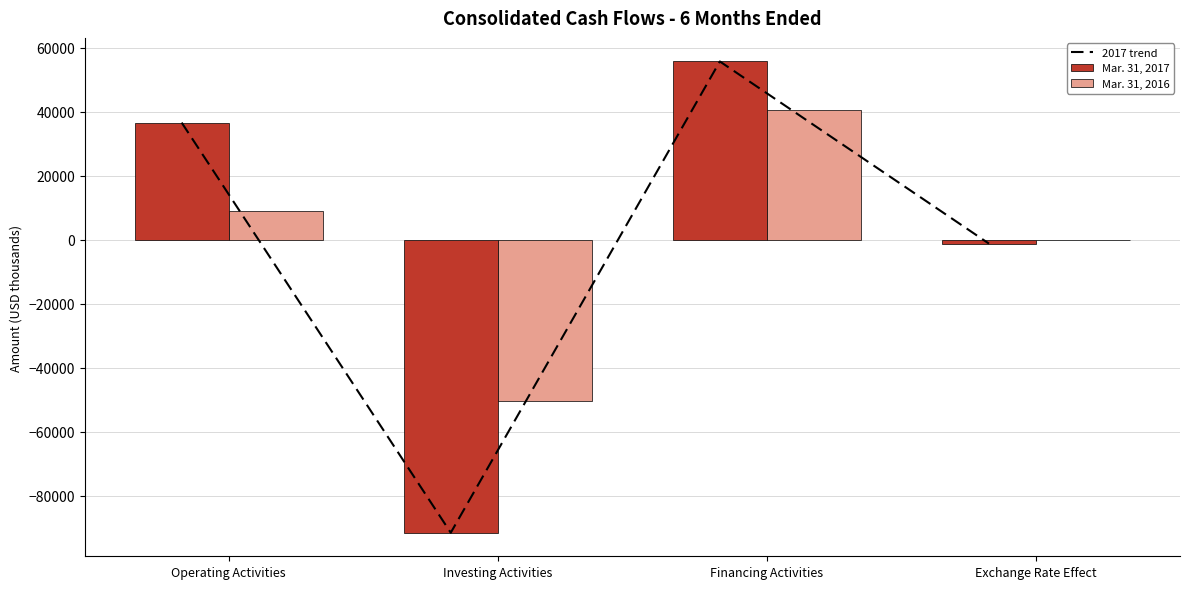

Are the bars horizontal?

No